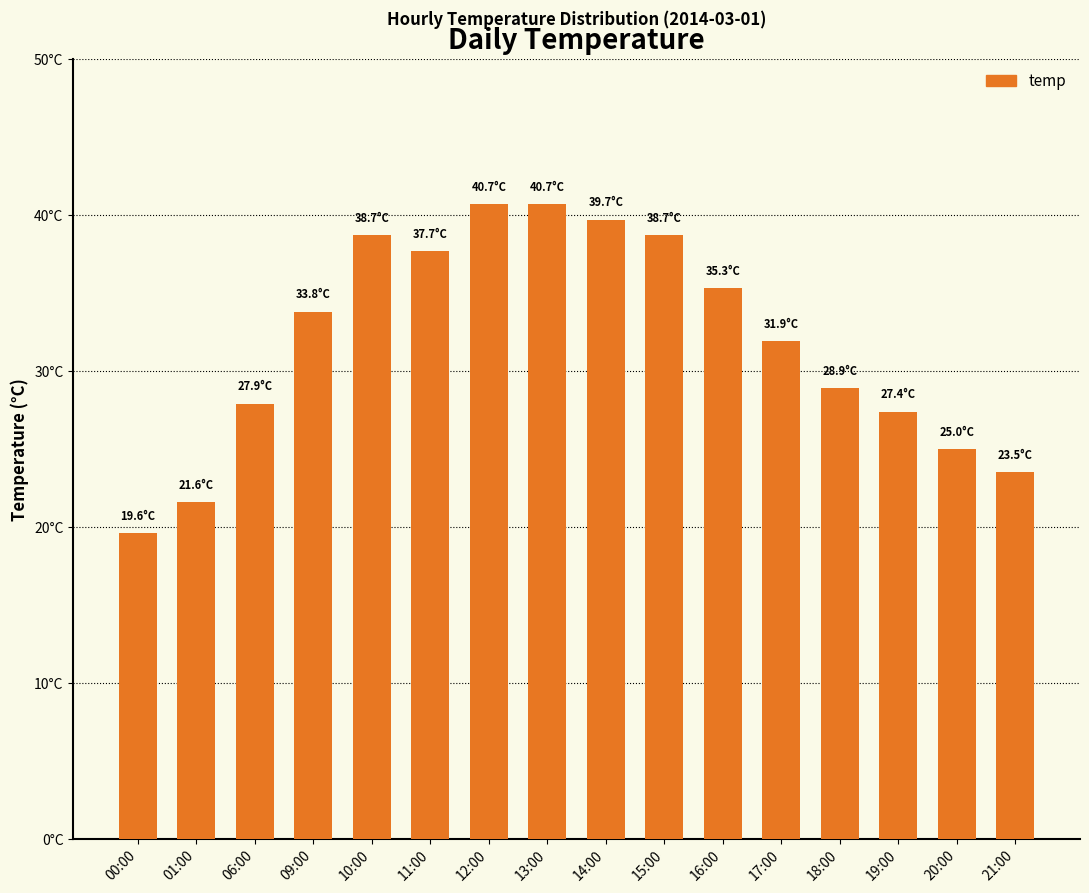

What is the difference between the second highest and minimum values?

21.1